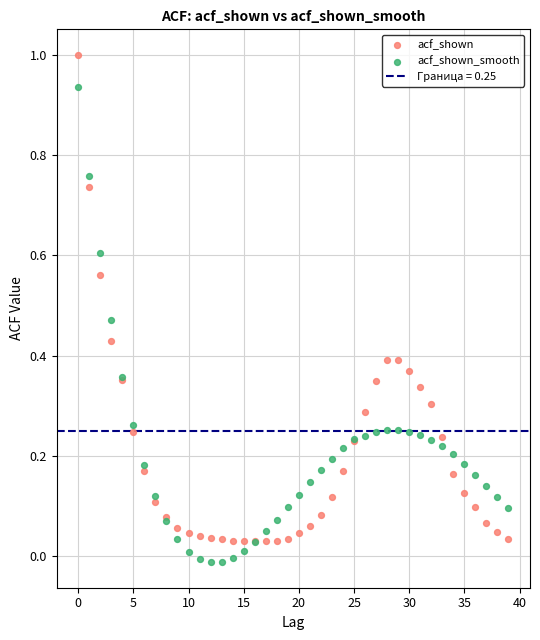

Which series reaches the maximum Y coordinate?

acf_shown